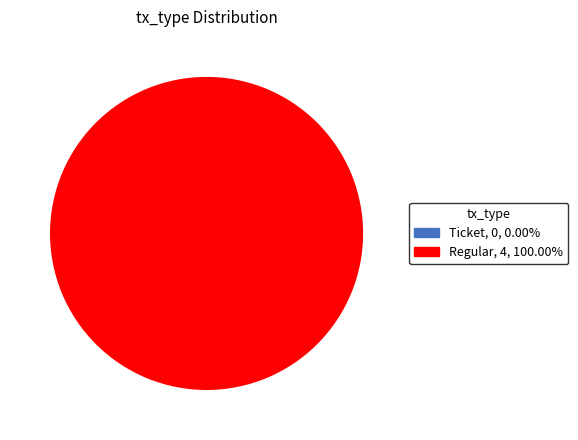

Does Ticket account for over 50% of the chart?

No